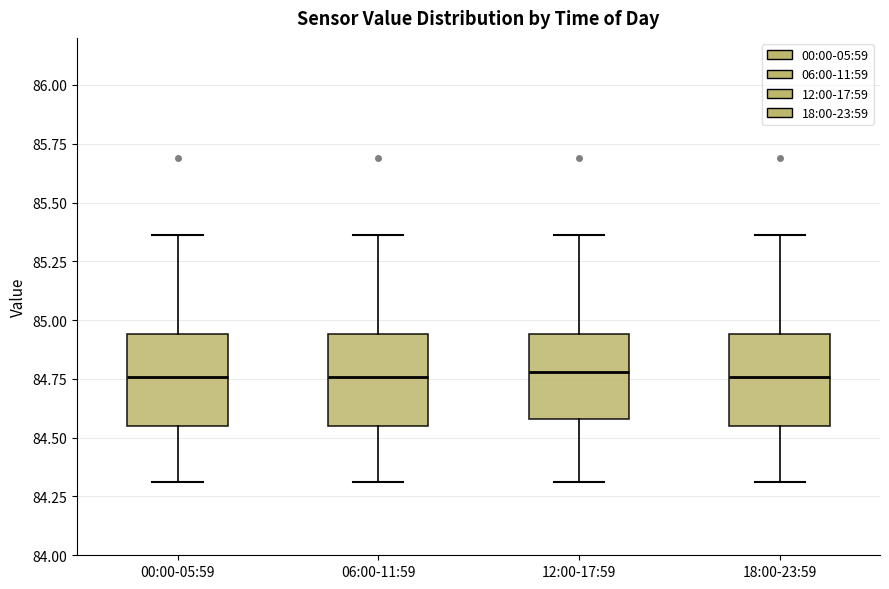

Reading left to right, transcribe this box plot: for each box, give where its median line is, the range the box spans, and where its two whiskers end, as read against the y-axis. The values are not printed on the chart, so give them approximately, as read against the axis.

00:00-05:59: median 84.75, box 84.55 to 84.95, whiskers 84.30 to 85.35
06:00-11:59: median 84.75, box 84.55 to 84.95, whiskers 84.30 to 85.35
12:00-17:59: median 84.80, box 84.60 to 84.95, whiskers 84.30 to 85.35
18:00-23:59: median 84.75, box 84.55 to 84.95, whiskers 84.30 to 85.35